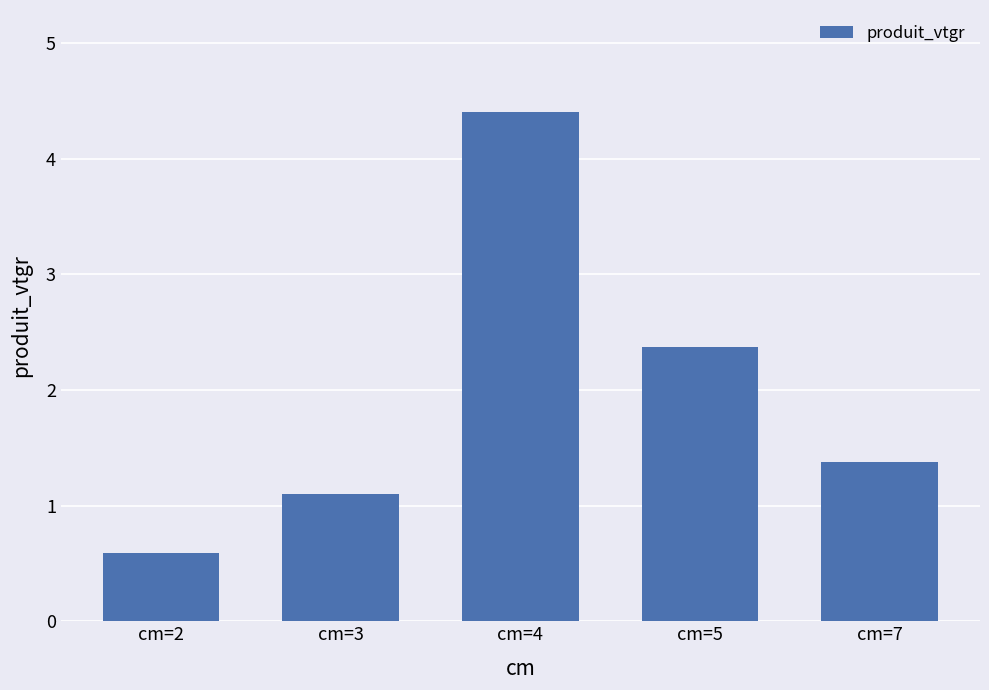

The value at cm=2 is 0.6. True or false?

True